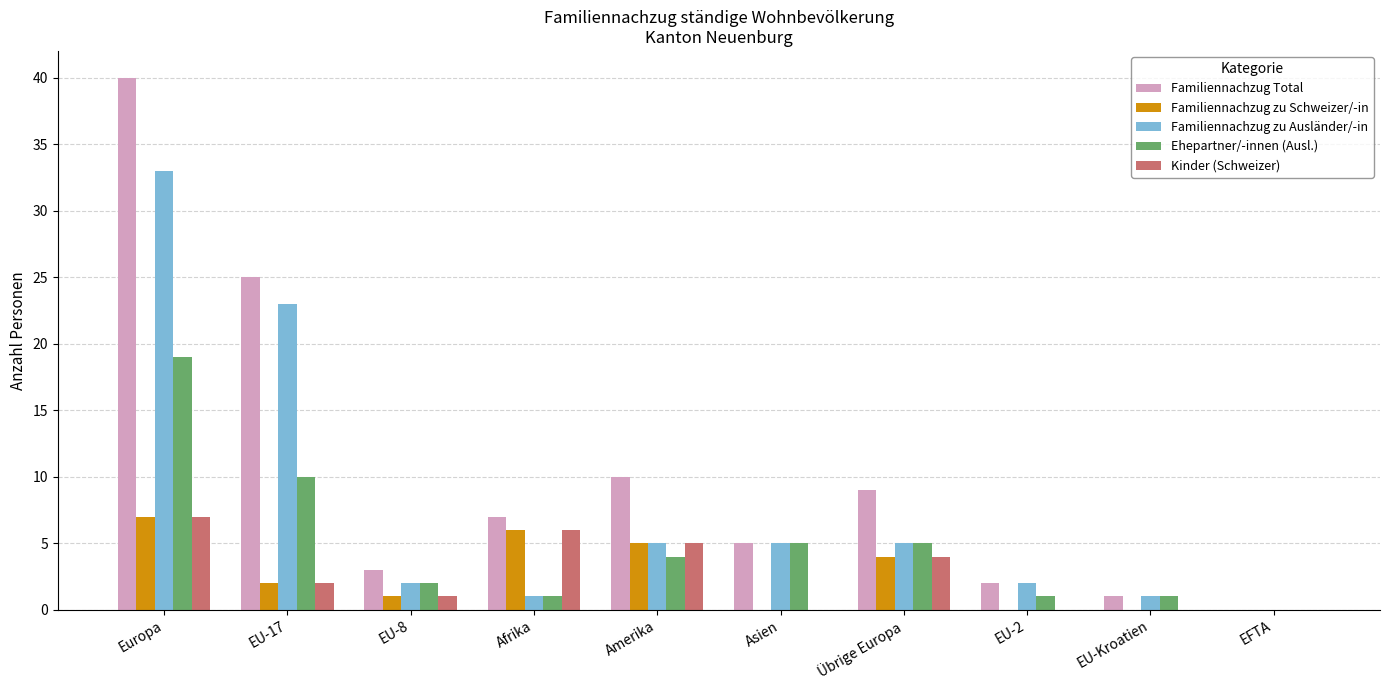

What is the total value across all series at Asien?

15